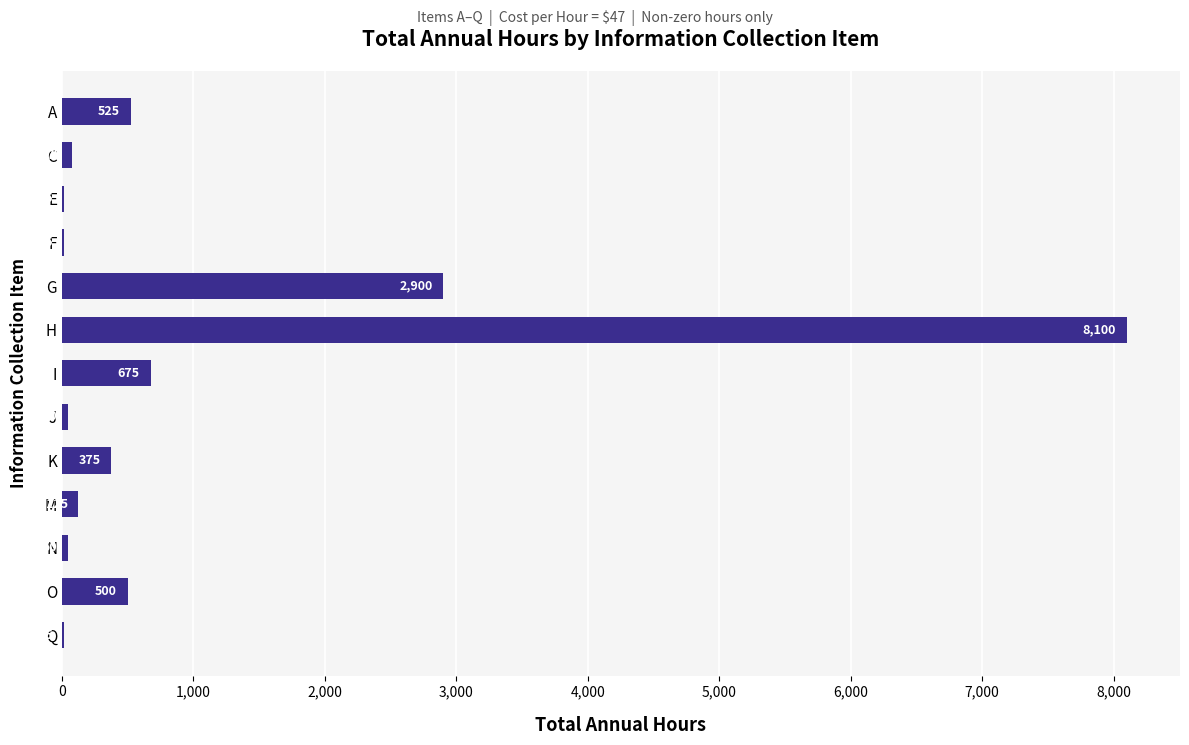

Does the chart contain stacked bars?

No